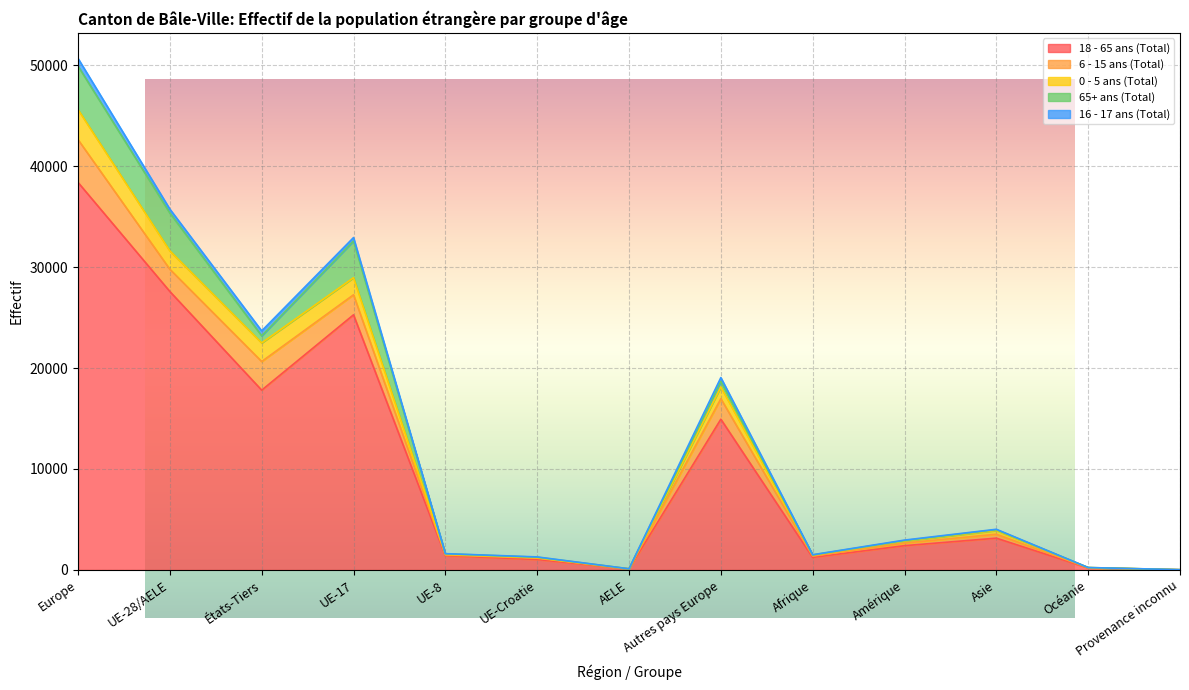

Rank the series at Afrique from highest to lowest value.

18 - 65 ans (Total), 6 - 15 ans (Total), 0 - 5 ans (Total), 16 - 17 ans (Total), 65+ ans (Total)